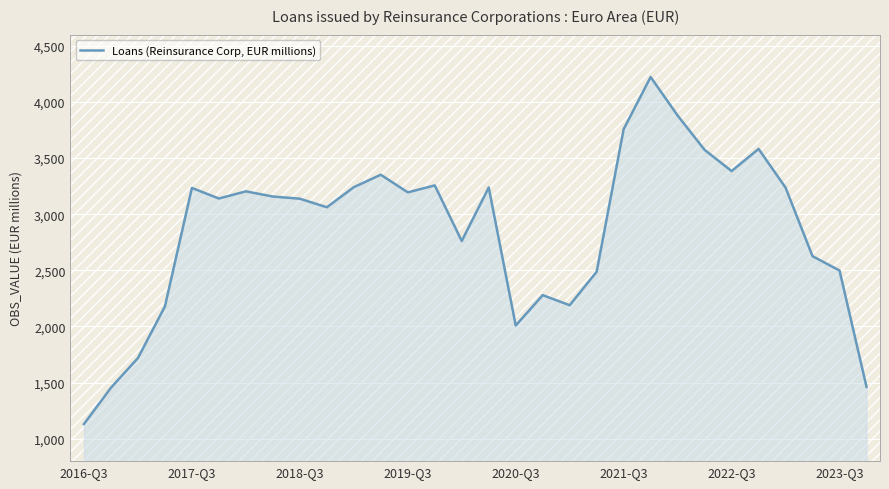

What is the smallest value displayed?

1130.8